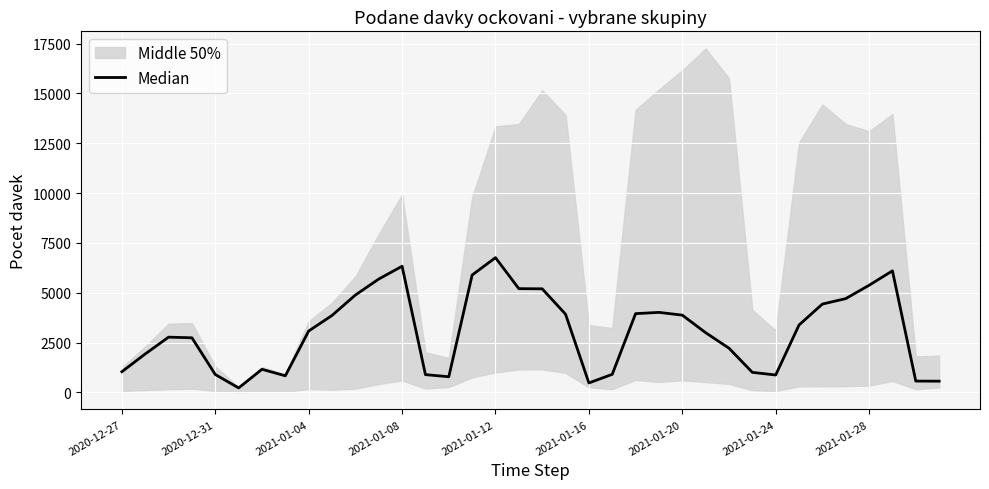

What is the difference between the maximum and minimum values?

6541